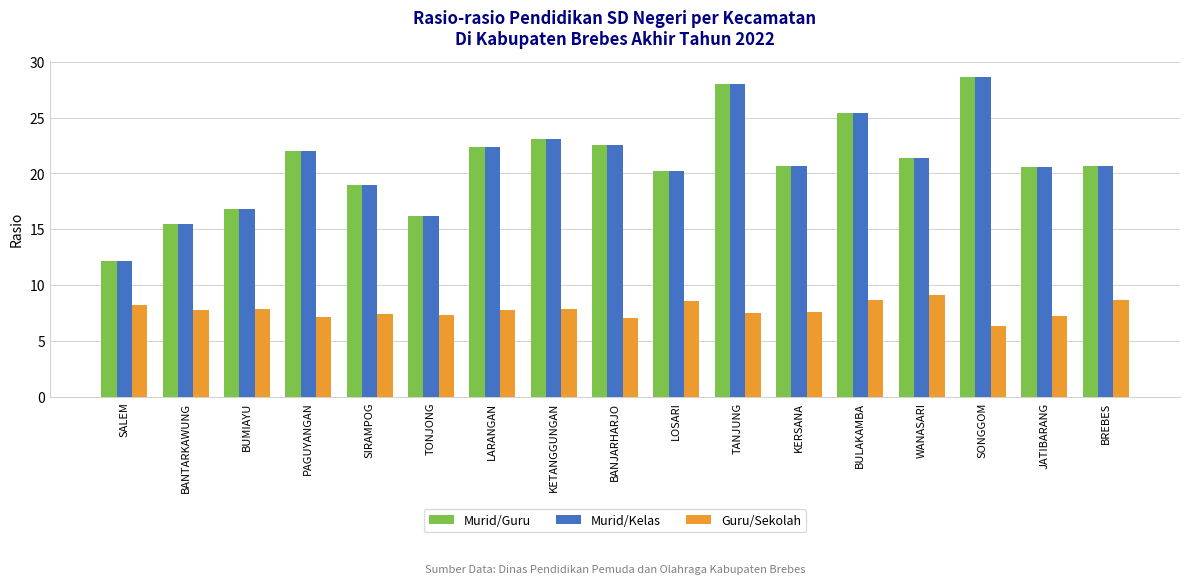

What is the label of the 9th bar from the left?

BANJARHARJO